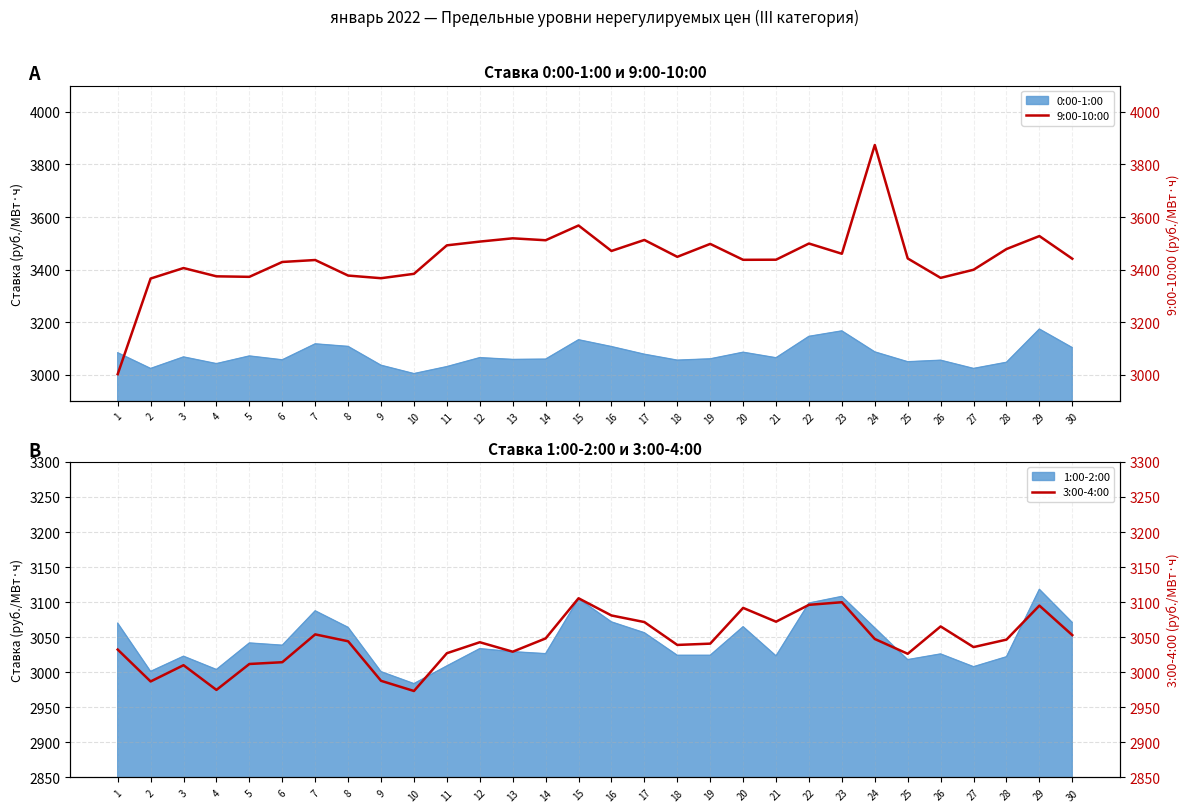

Which label corresponds to the largest value in the chart?

24